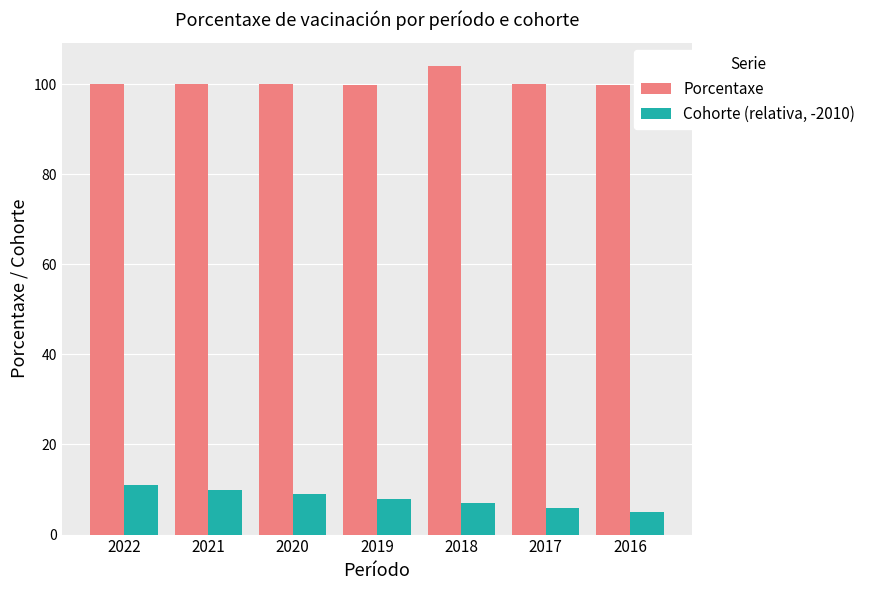

Rank the series at 2022 from highest to lowest value.

Porcentaxe, Cohorte (relativa, -2010)